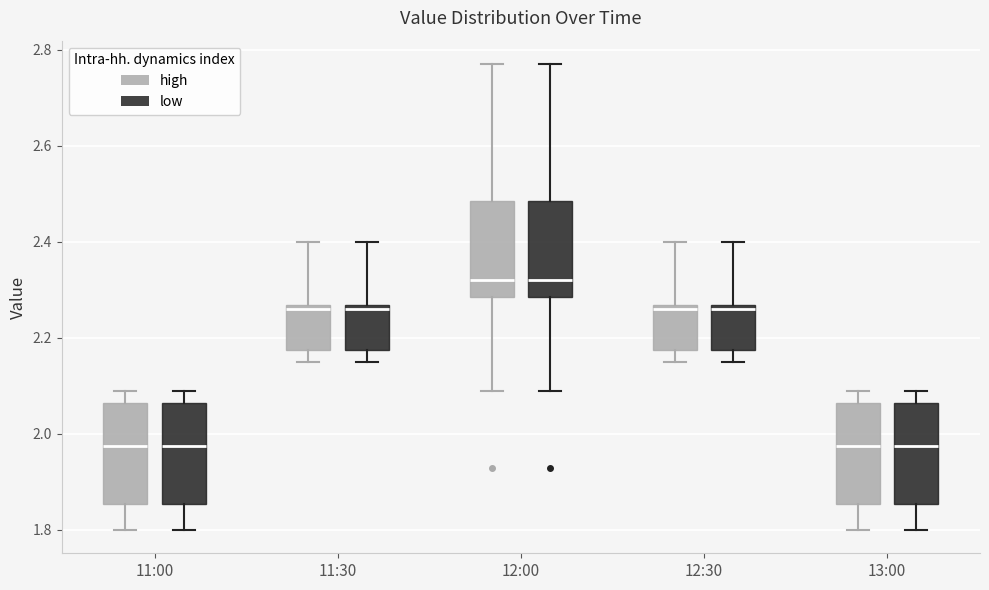

Reading left to right, transcribe this box plot: for each box, give where its median line is, the range the box spans, and where its two whiskers end, as read against the y-axis. The values are not printed on the chart, so give them approximately, as read against the axis.

11:00 (high): median 1.98, box 1.86 to 2.06, whiskers 1.80 to 2.10
11:00 (low): median 1.98, box 1.86 to 2.06, whiskers 1.80 to 2.10
11:30 (high): median 2.26 (just below the box's upper edge), box 2.18 to 2.26, whiskers 2.16 to 2.40
11:30 (low): median 2.26 (just below the box's upper edge), box 2.18 to 2.26, whiskers 2.16 to 2.40
12:00 (high): median 2.32, box 2.28 to 2.48, whiskers 2.10 to 2.78
12:00 (low): median 2.32, box 2.28 to 2.48, whiskers 2.10 to 2.78
12:30 (high): median 2.26 (just below the box's upper edge), box 2.18 to 2.26, whiskers 2.16 to 2.40
12:30 (low): median 2.26 (just below the box's upper edge), box 2.18 to 2.26, whiskers 2.16 to 2.40
13:00 (high): median 1.98, box 1.86 to 2.06, whiskers 1.80 to 2.10
13:00 (low): median 1.98, box 1.86 to 2.06, whiskers 1.80 to 2.10